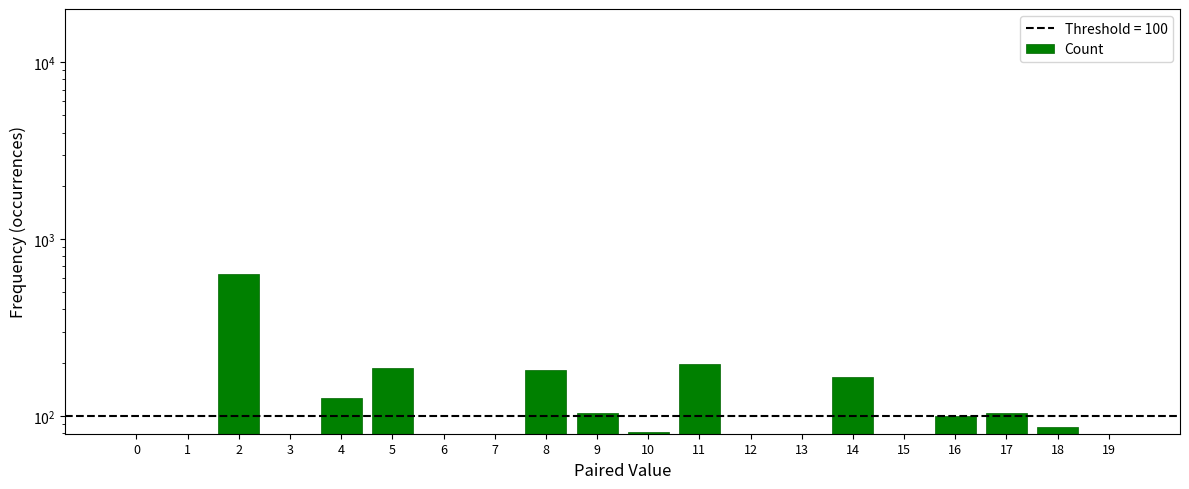

Reading left to right, what are all the values shown in this chart?

0=4	1=2	2=632	3=6	4=126	5=186	6=58	7=63	8=183	9=104	10=81	11=198	12=78	13=56	14=166	15=72	16=100	17=104	18=87	19=52